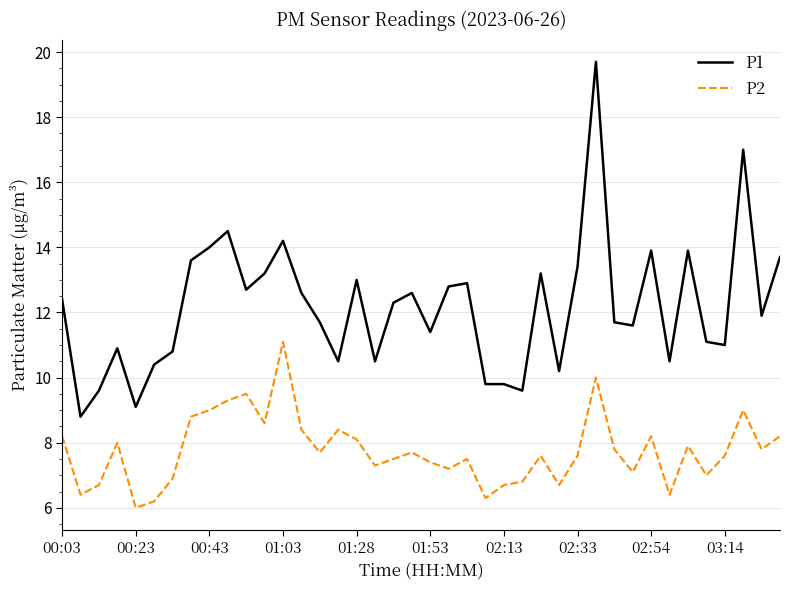

True or false: P2 and P1 cross at least once.

False